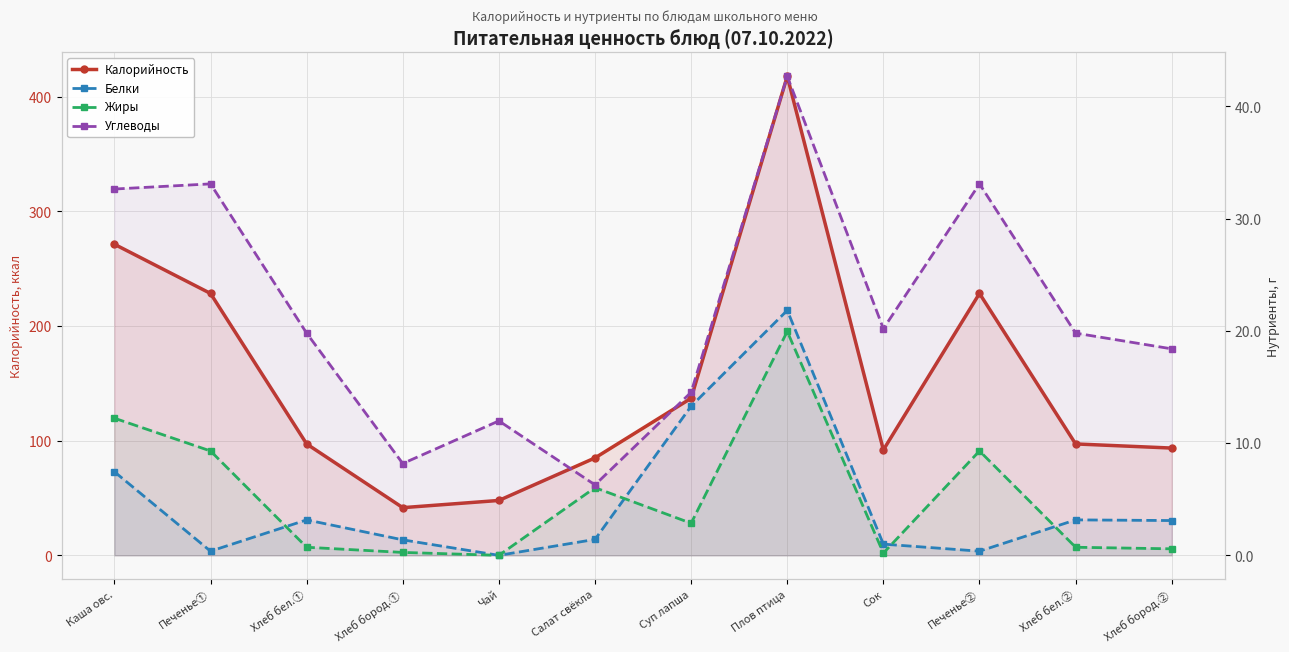

Which series has the largest total across all categories?

Калорийность